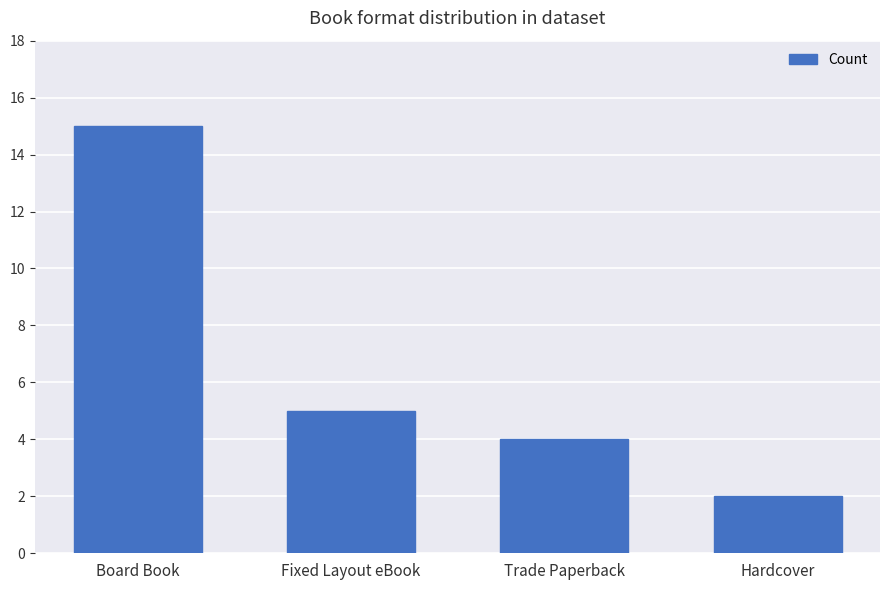

What is the difference between the second highest and second lowest values?

1